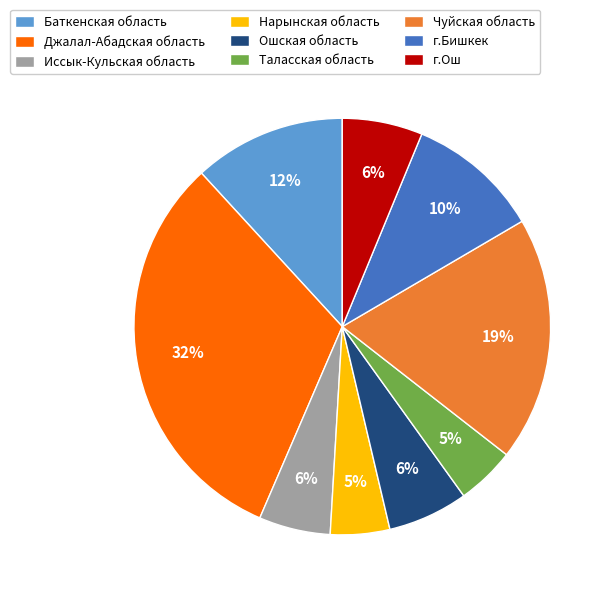

Does any single category account for the majority?

No